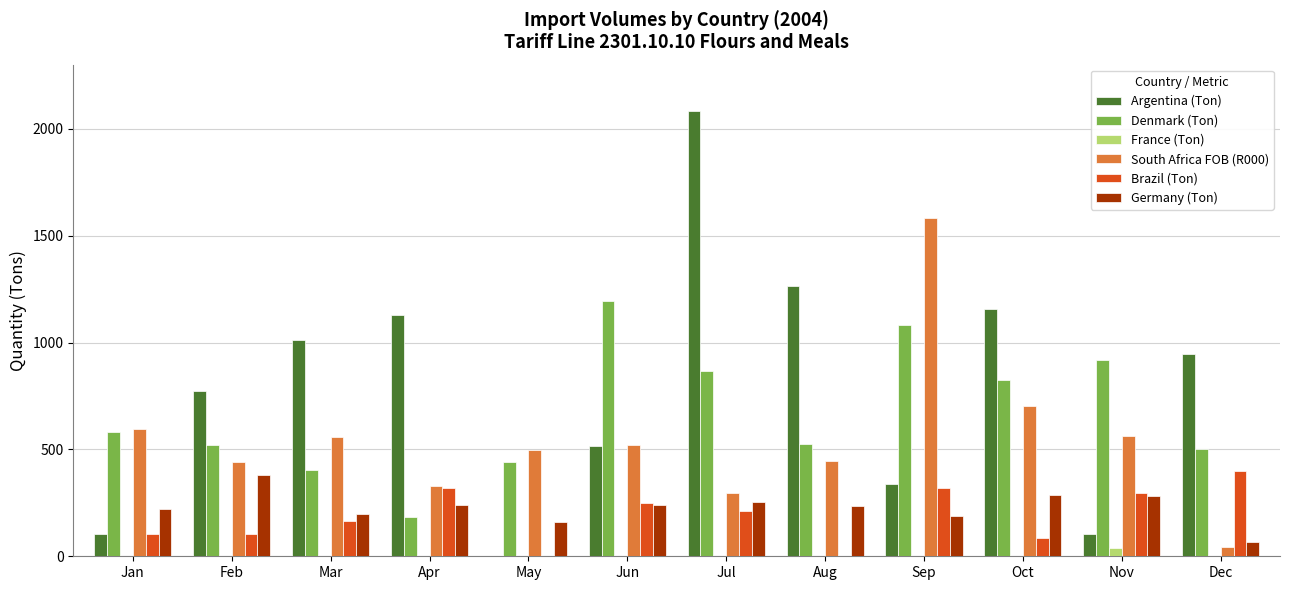

At which label does Argentina (Ton) first exceed 948?

Mar